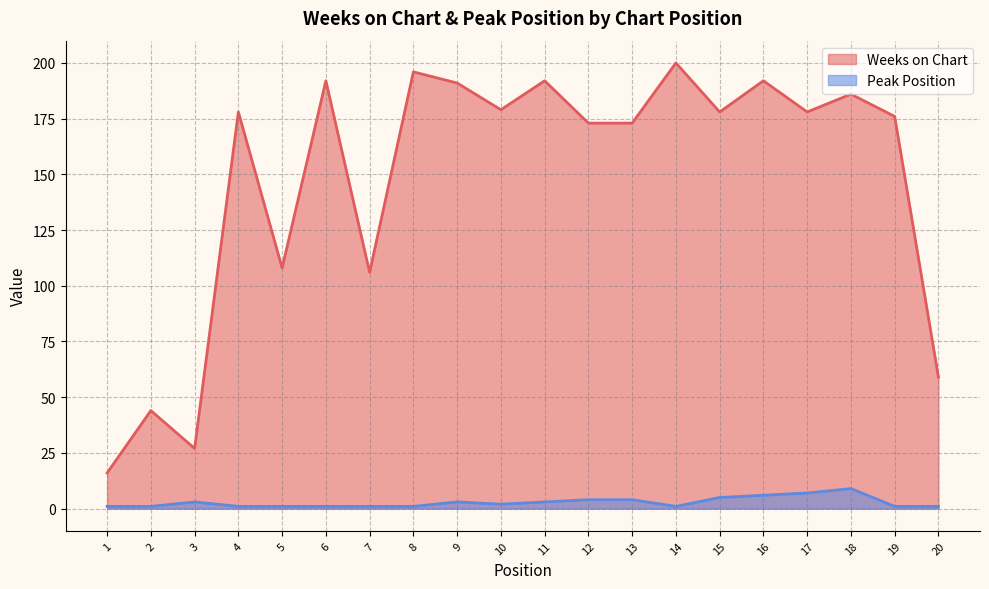

What is the difference between the maximum and minimum values in the Peak Position series?

8